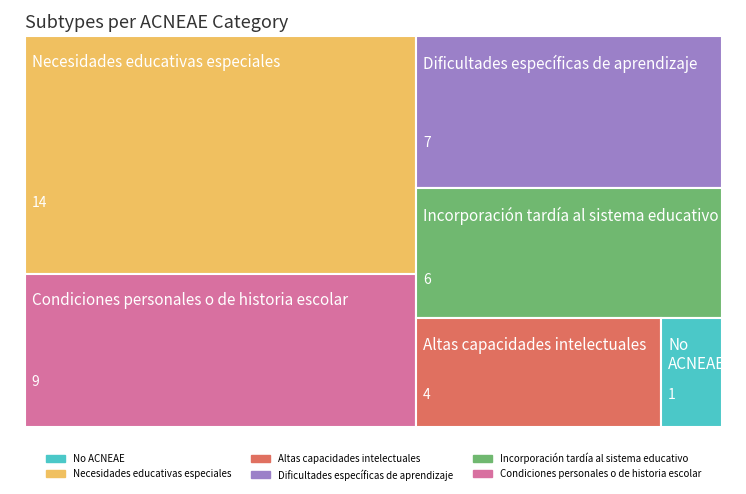

Reading left to right, list all the values displayed in this chart.

No ACNEAE=1	Necesidades educativas especiales=14	Altas capacidades intelectuales=4	Dificultades específicas de aprendizaje=7	Incorporación tardía al sistema educativo=6	Condiciones personales o de historia escolar=9